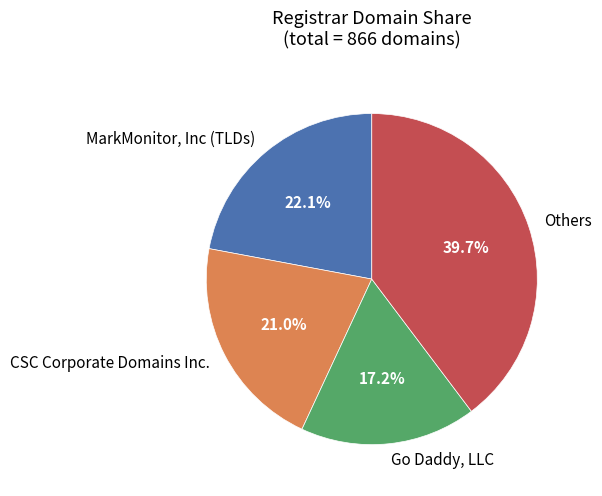

Rank the categories by value from lowest to highest.

Go Daddy, LLC, CSC Corporate Domains Inc., MarkMonitor, Inc (TLDs), Others